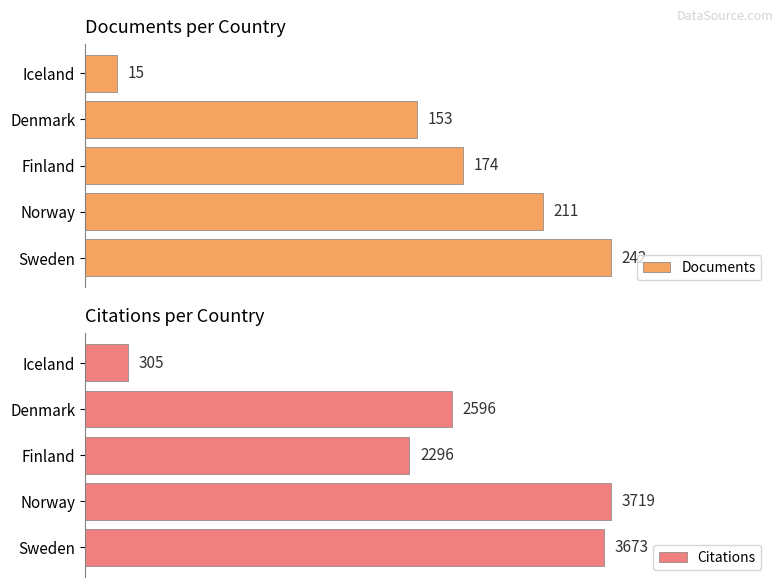

What is the sum of the Documents values at 2 and 1?

385